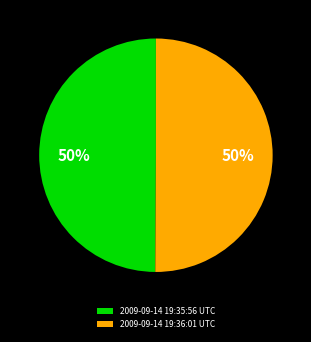

What percentage is the 2009-09-14 19:36:01 UTC slice, to the nearest percent?

50%